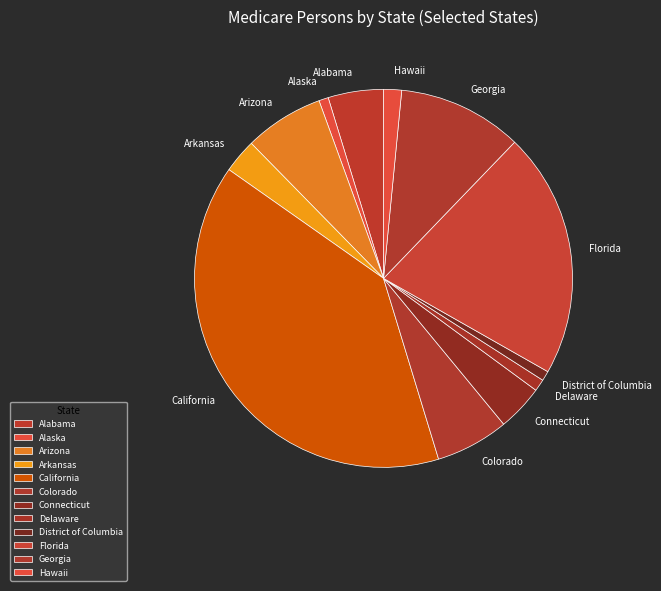

Which slice is the largest?

California